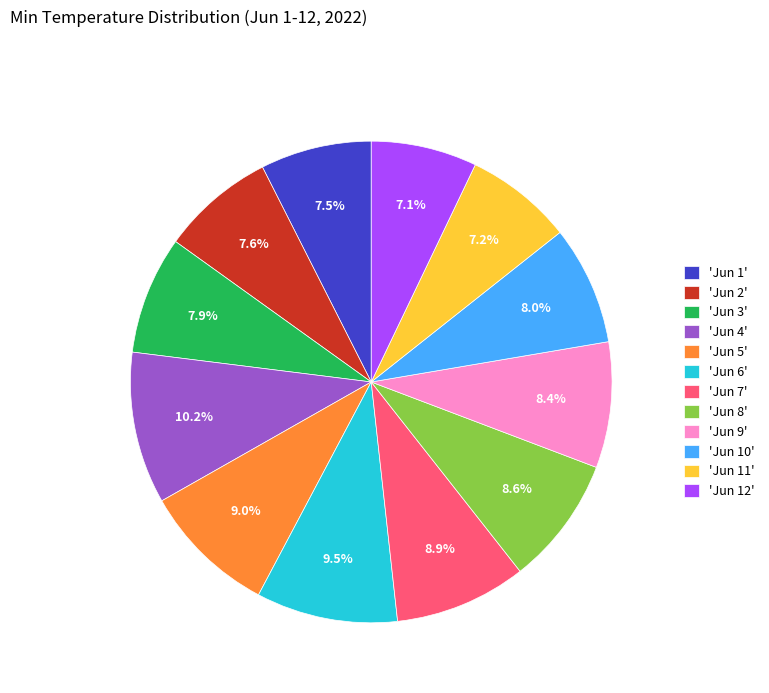

What is the ratio of the value at 'Jun 3' to the value at 'Jun 4'?

0.8